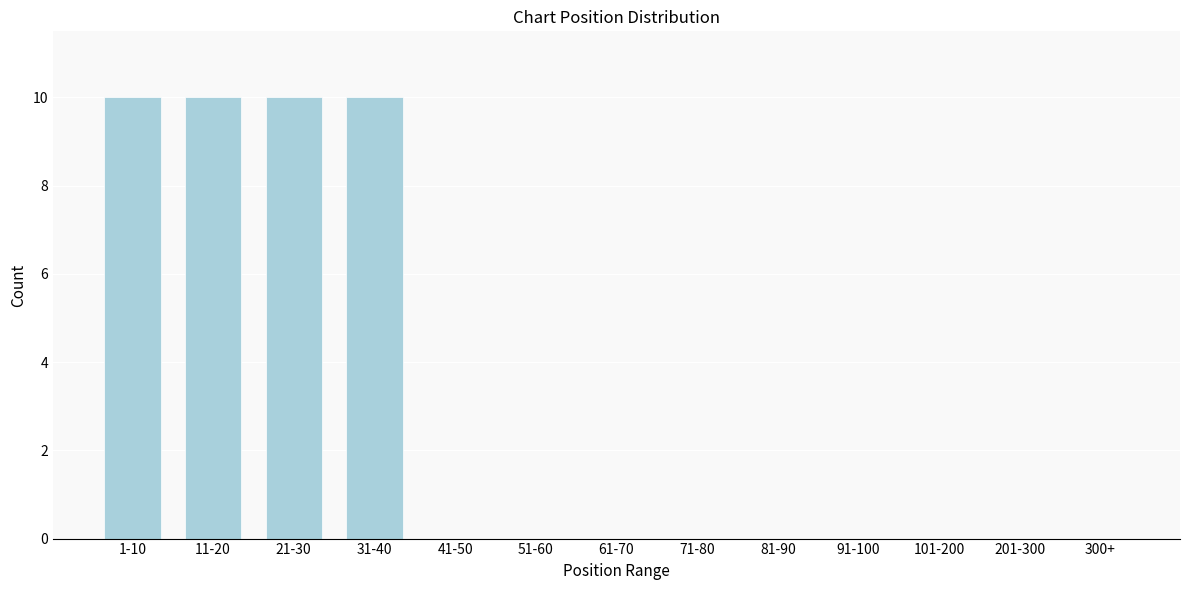

Reading left to right, transcribe all the data shown in this chart.

1-10=10	11-20=10	21-30=10	31-40=10	41-50=0	51-60=0	61-70=0	71-80=0	81-90=0	91-100=0	101-200=0	201-300=0	300+=0